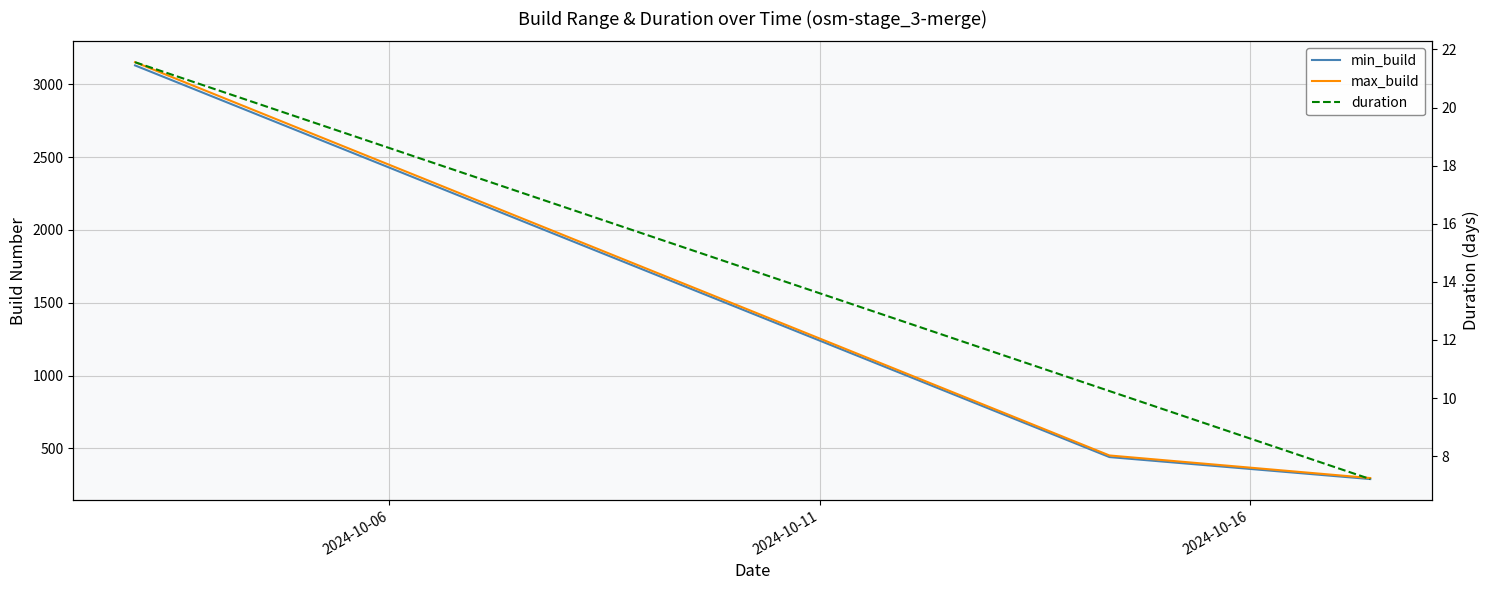

Which label corresponds to the smallest value in the chart?

2024-10-16